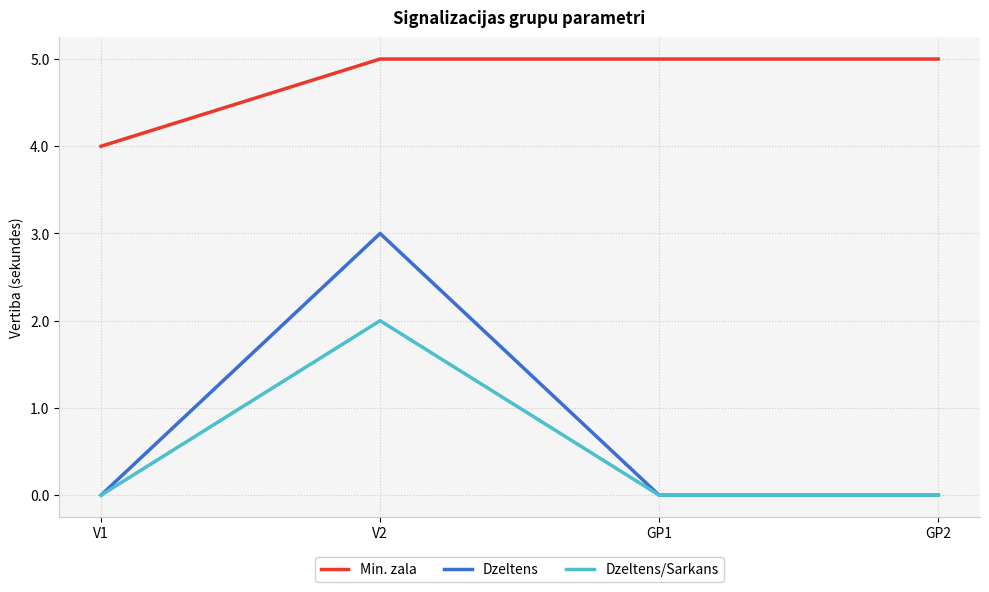

What position from the left is V1?

1